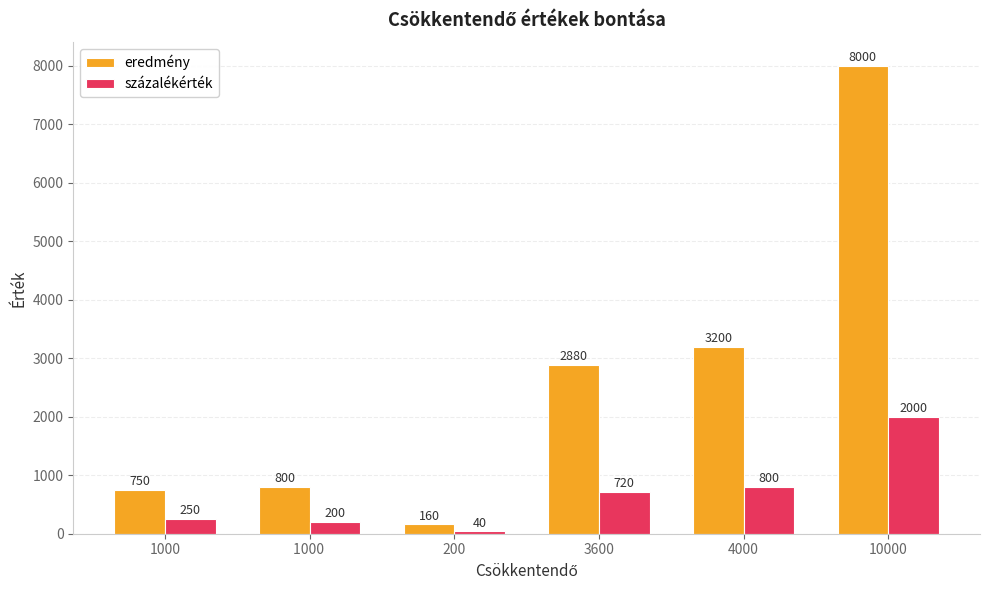

Which series has the widest spread of values?

eredmény